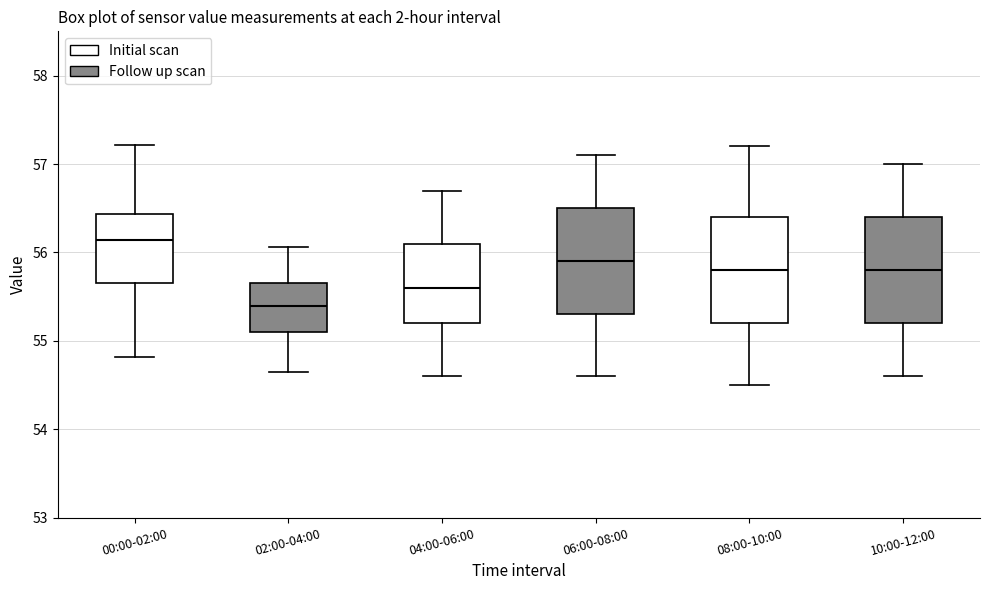

Which box has the lowest median line?

02:00-04:00